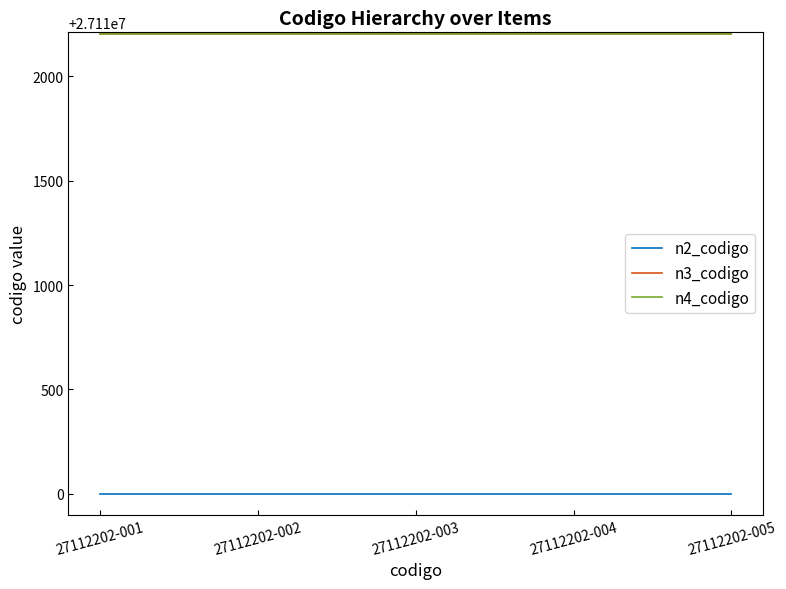

Is this an area chart (filled region under the line)?

No